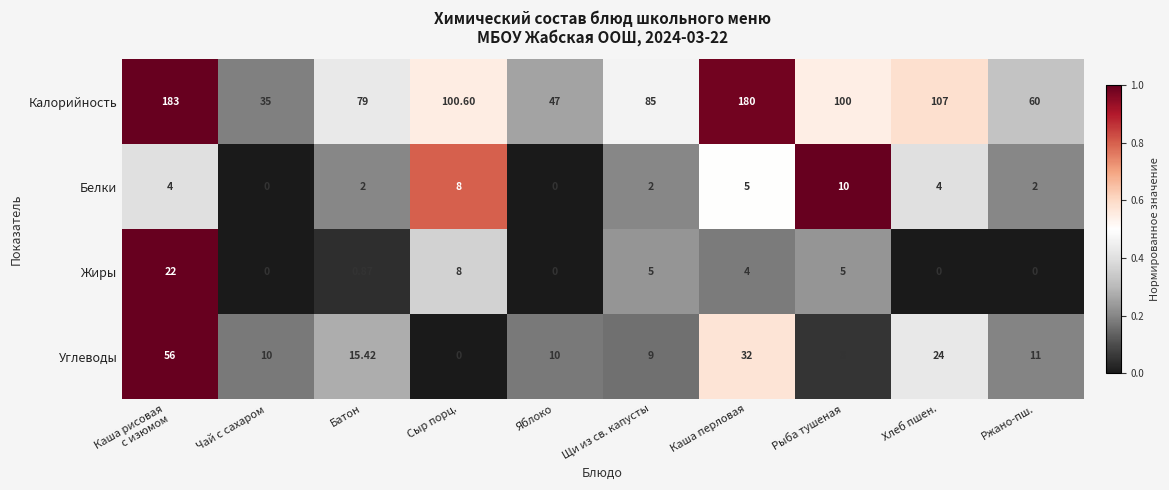

At which label does Калорийность reach its minimum?

Чай с сахаром